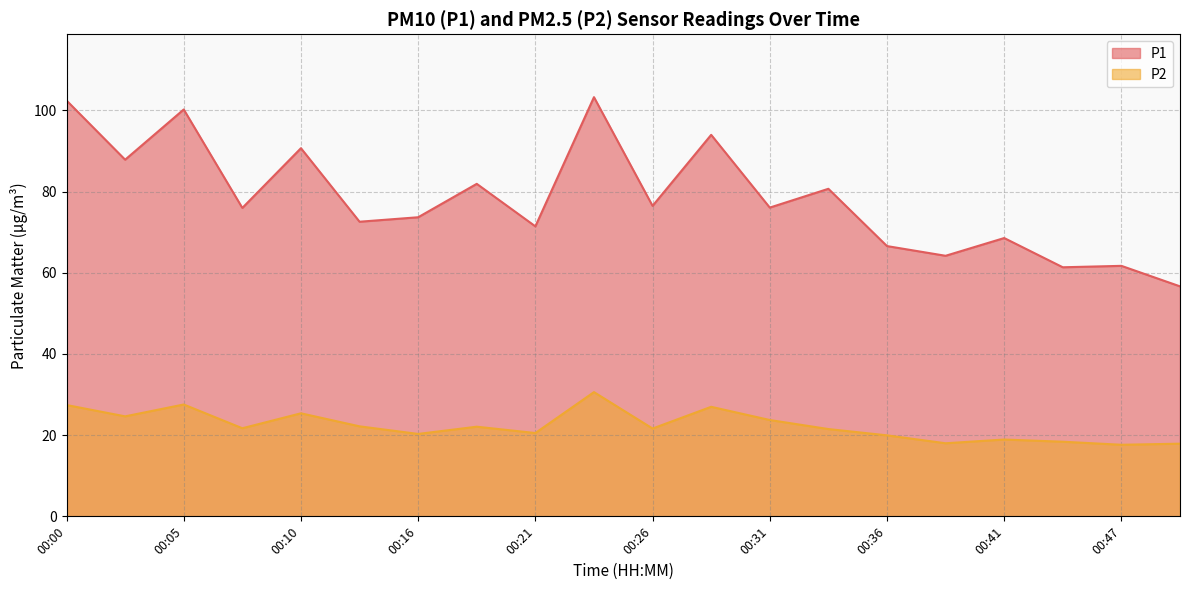

In P2, how many points are higher than both neighbors (excluding endpoints)?

6